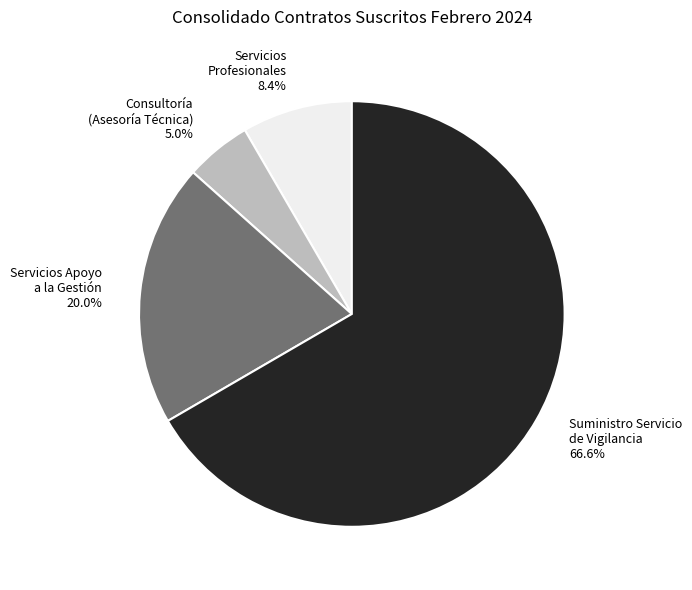

How many slices are in this pie chart?

4